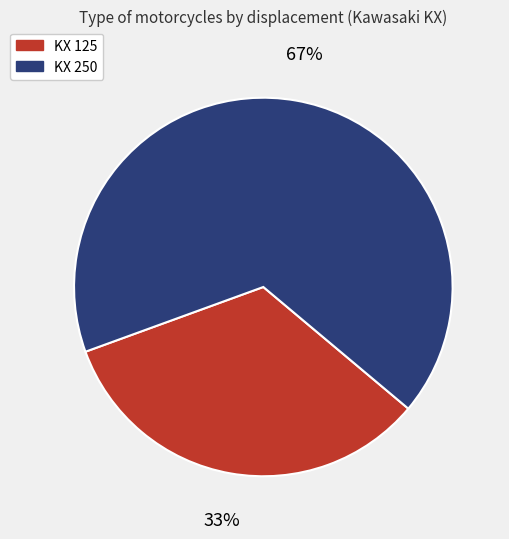

How many slices are in this pie chart?

2